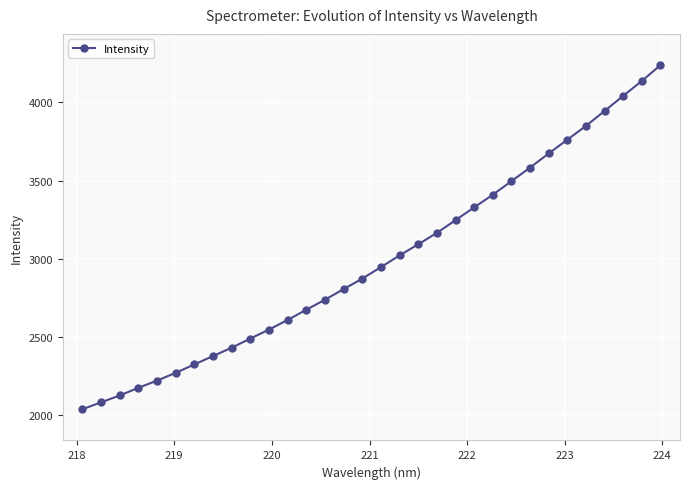

What is the value of the 19th point from the left?

3092.5